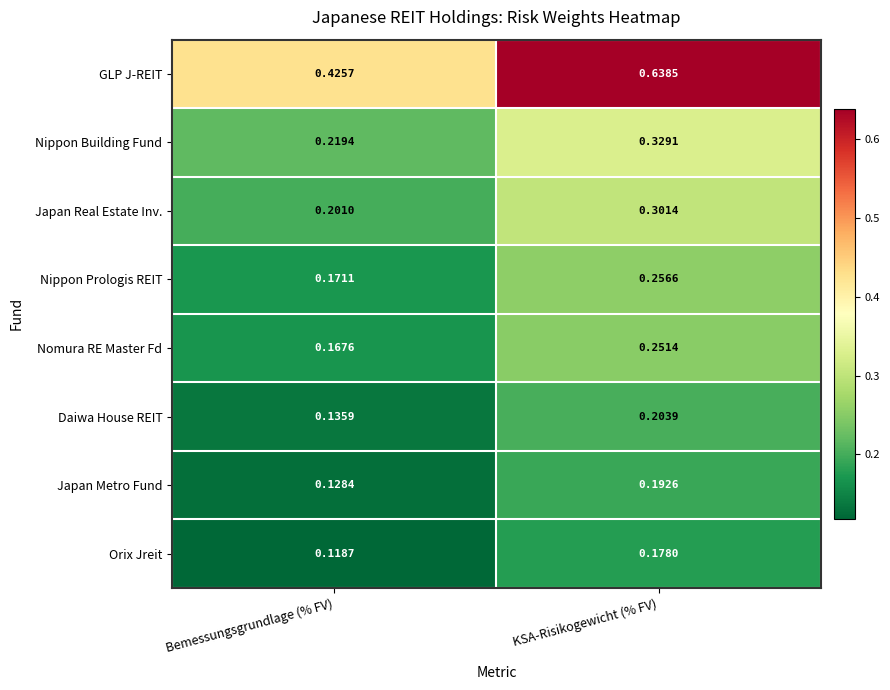

Where is Orix Jreit nearest to the value 0?

Bemessungsgrundlage (% FV)